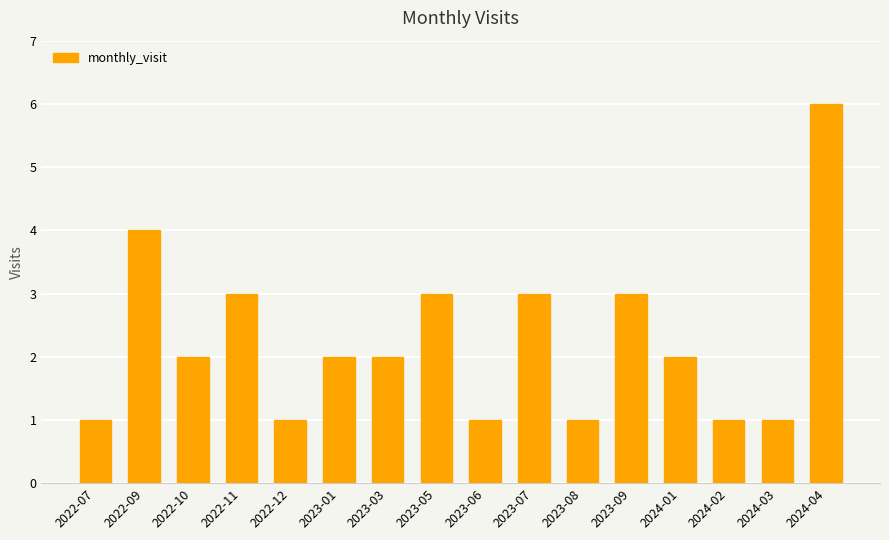

How many categories are shown in the chart?

16